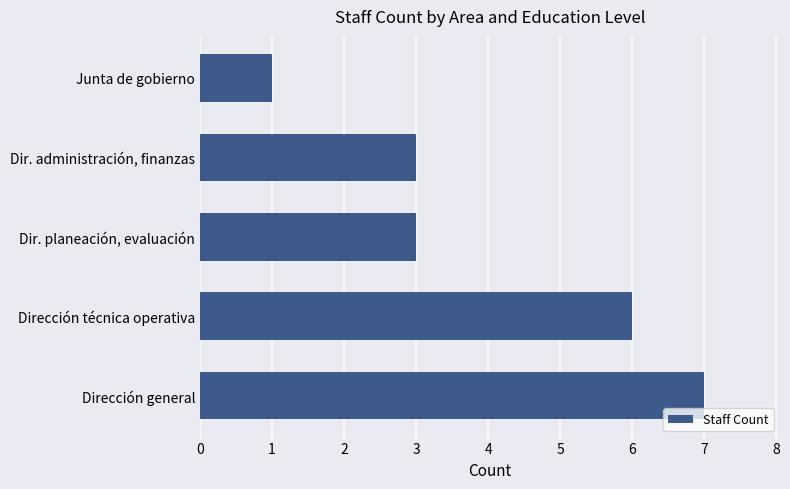

How many series are shown in this chart?

1